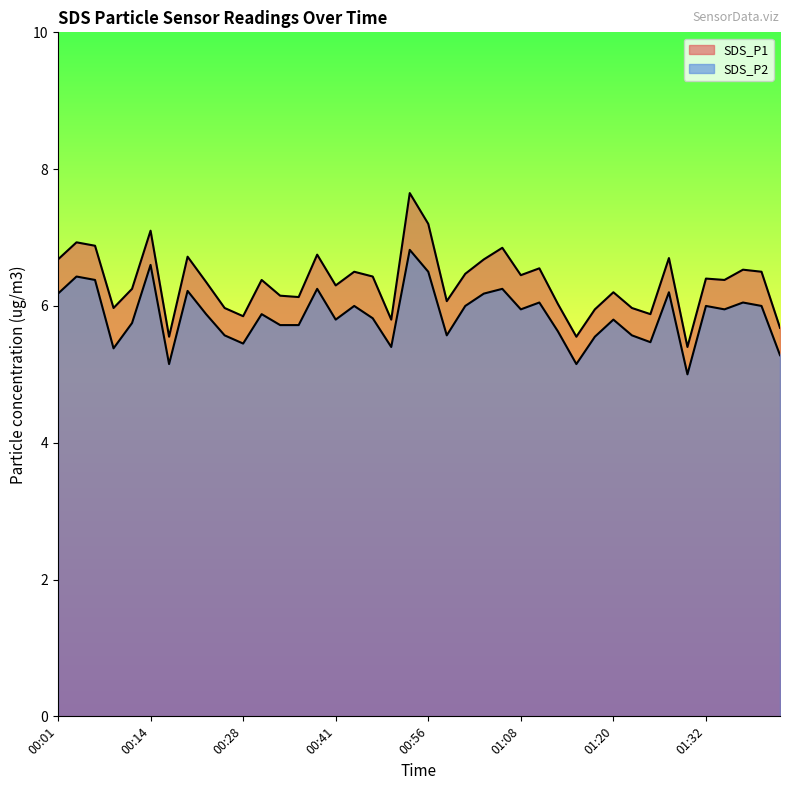

What is the label of the 29th point from the left?

01:15